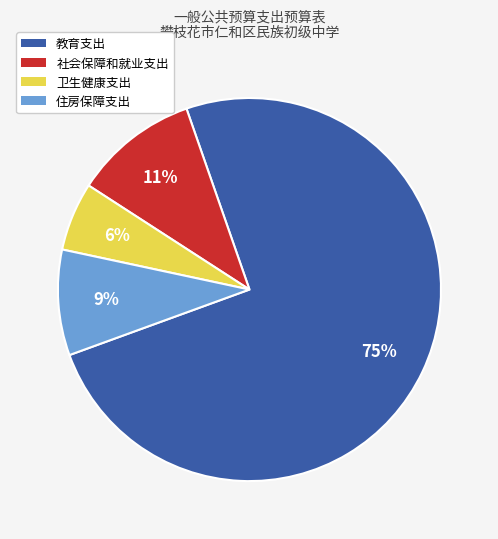

How many slices are in this pie chart?

4